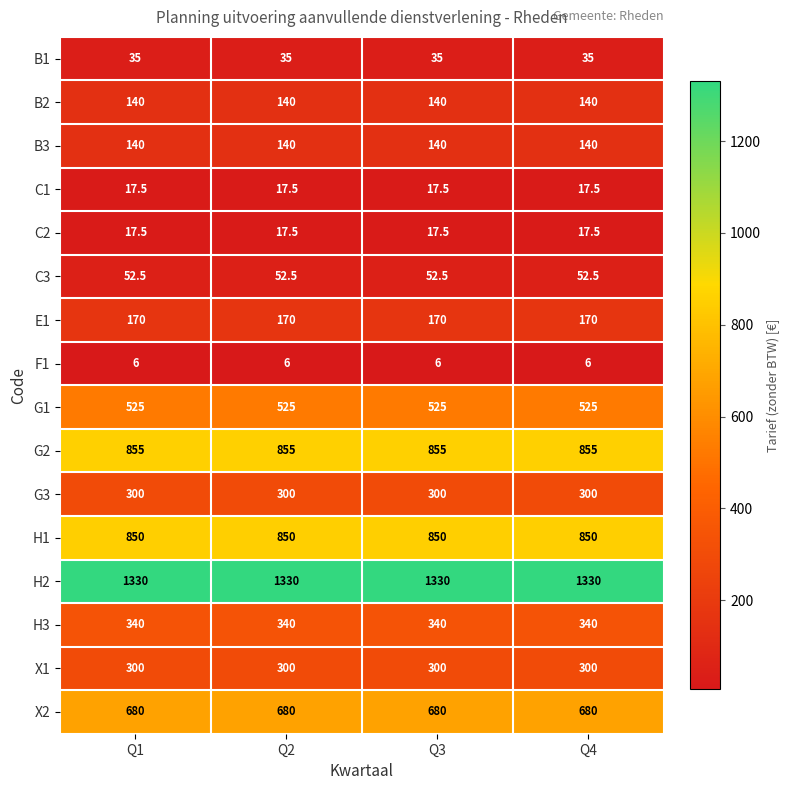

What is the smallest value displayed?

6.0